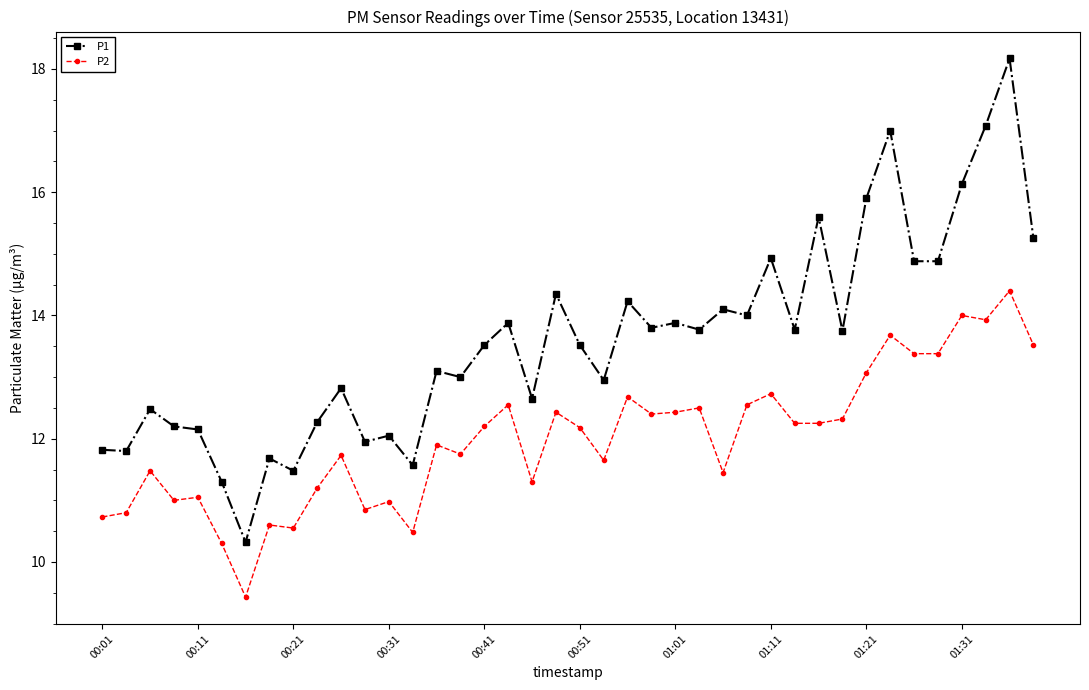

Which series has the largest range (max minus min)?

P1